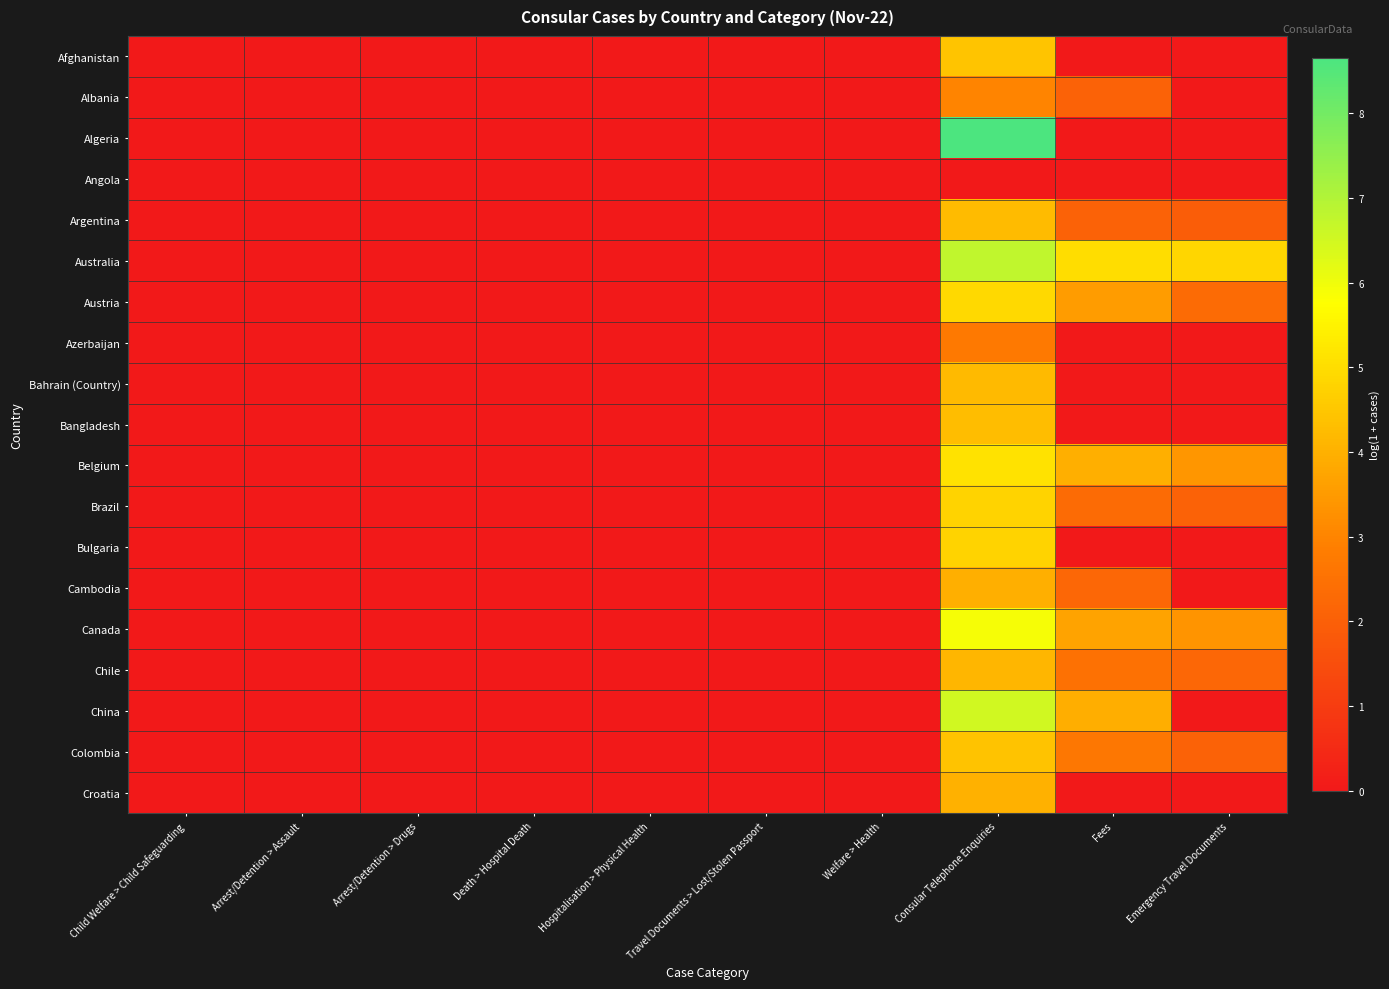

Reading right to left, transcribe all the data shown in this chart.

Afghanistan: Emergency Travel Documents=0.0	Fees=0.0	Consular Telephone Enquiries=4.4	Welfare > Health=0.0	Travel Documents > Lost/Stolen Passport=0.0	Hospitalisation > Physical Health=0.0	Death > Hospital Death=0.0	Arrest/Detention > Drugs=0.0	Arrest/Detention > Assault=0.0	Child Welfare > Child Safeguarding=0.0
Albania: Emergency Travel Documents=0.0	Fees=2.1	Consular Telephone Enquiries=3.0	Welfare > Health=0.0	Travel Documents > Lost/Stolen Passport=0.0	Hospitalisation > Physical Health=0.0	Death > Hospital Death=0.0	Arrest/Detention > Drugs=0.0	Arrest/Detention > Assault=0.0	Child Welfare > Child Safeguarding=0.0
Algeria: Emergency Travel Documents=0.0	Fees=0.0	Consular Telephone Enquiries=8.6	Welfare > Health=0.0	Travel Documents > Lost/Stolen Passport=0.0	Hospitalisation > Physical Health=0.0	Death > Hospital Death=0.0	Arrest/Detention > Drugs=0.0	Arrest/Detention > Assault=0.0	Child Welfare > Child Safeguarding=0.0
Angola: Emergency Travel Documents=0.0	Fees=0.0	Consular Telephone Enquiries=0.0	Welfare > Health=0.0	Travel Documents > Lost/Stolen Passport=0.0	Hospitalisation > Physical Health=0.0	Death > Hospital Death=0.0	Arrest/Detention > Drugs=0.0	Arrest/Detention > Assault=0.0	Child Welfare > Child Safeguarding=0.0
Argentina: Emergency Travel Documents=1.9	Fees=2.1	Consular Telephone Enquiries=4.2	Welfare > Health=0.0	Travel Documents > Lost/Stolen Passport=0.0	Hospitalisation > Physical Health=0.0	Death > Hospital Death=0.0	Arrest/Detention > Drugs=0.0	Arrest/Detention > Assault=0.0	Child Welfare > Child Safeguarding=0.0
Australia: Emergency Travel Documents=4.9	Fees=5.0	Consular Telephone Enquiries=6.8	Welfare > Health=0.0	Travel Documents > Lost/Stolen Passport=0.0	Hospitalisation > Physical Health=0.0	Death > Hospital Death=0.0	Arrest/Detention > Drugs=0.0	Arrest/Detention > Assault=0.0	Child Welfare > Child Safeguarding=0.0
Austria: Emergency Travel Documents=2.3	Fees=3.5	Consular Telephone Enquiries=4.9	Welfare > Health=0.0	Travel Documents > Lost/Stolen Passport=0.0	Hospitalisation > Physical Health=0.0	Death > Hospital Death=0.0	Arrest/Detention > Drugs=0.0	Arrest/Detention > Assault=0.0	Child Welfare > Child Safeguarding=0.0
Azerbaijan: Emergency Travel Documents=0.0	Fees=0.0	Consular Telephone Enquiries=2.7	Welfare > Health=0.0	Travel Documents > Lost/Stolen Passport=0.0	Hospitalisation > Physical Health=0.0	Death > Hospital Death=0.0	Arrest/Detention > Drugs=0.0	Arrest/Detention > Assault=0.0	Child Welfare > Child Safeguarding=0.0
Bahrain (Country): Emergency Travel Documents=0.0	Fees=0.0	Consular Telephone Enquiries=4.2	Welfare > Health=0.0	Travel Documents > Lost/Stolen Passport=0.0	Hospitalisation > Physical Health=0.0	Death > Hospital Death=0.0	Arrest/Detention > Drugs=0.0	Arrest/Detention > Assault=0.0	Child Welfare > Child Safeguarding=0.0
Bangladesh: Emergency Travel Documents=0.0	Fees=0.0	Consular Telephone Enquiries=4.3	Welfare > Health=0.0	Travel Documents > Lost/Stolen Passport=0.0	Hospitalisation > Physical Health=0.0	Death > Hospital Death=0.0	Arrest/Detention > Drugs=0.0	Arrest/Detention > Assault=0.0	Child Welfare > Child Safeguarding=0.0
Belgium: Emergency Travel Documents=3.4	Fees=4.0	Consular Telephone Enquiries=5.1	Welfare > Health=0.0	Travel Documents > Lost/Stolen Passport=0.0	Hospitalisation > Physical Health=0.0	Death > Hospital Death=0.0	Arrest/Detention > Drugs=0.0	Arrest/Detention > Assault=0.0	Child Welfare > Child Safeguarding=0.0
Brazil: Emergency Travel Documents=2.1	Fees=2.3	Consular Telephone Enquiries=4.8	Welfare > Health=0.0	Travel Documents > Lost/Stolen Passport=0.0	Hospitalisation > Physical Health=0.0	Death > Hospital Death=0.0	Arrest/Detention > Drugs=0.0	Arrest/Detention > Assault=0.0	Child Welfare > Child Safeguarding=0.0
Bulgaria: Emergency Travel Documents=0.0	Fees=0.0	Consular Telephone Enquiries=4.8	Welfare > Health=0.0	Travel Documents > Lost/Stolen Passport=0.0	Hospitalisation > Physical Health=0.0	Death > Hospital Death=0.0	Arrest/Detention > Drugs=0.0	Arrest/Detention > Assault=0.0	Child Welfare > Child Safeguarding=0.0
Cambodia: Emergency Travel Documents=0.0	Fees=2.2	Consular Telephone Enquiries=4.0	Welfare > Health=0.0	Travel Documents > Lost/Stolen Passport=0.0	Hospitalisation > Physical Health=0.0	Death > Hospital Death=0.0	Arrest/Detention > Drugs=0.0	Arrest/Detention > Assault=0.0	Child Welfare > Child Safeguarding=0.0
Canada: Emergency Travel Documents=3.4	Fees=3.7	Consular Telephone Enquiries=5.9	Welfare > Health=0.0	Travel Documents > Lost/Stolen Passport=0.0	Hospitalisation > Physical Health=0.0	Death > Hospital Death=0.0	Arrest/Detention > Drugs=0.0	Arrest/Detention > Assault=0.0	Child Welfare > Child Safeguarding=0.0
Chile: Emergency Travel Documents=2.2	Fees=2.5	Consular Telephone Enquiries=4.1	Welfare > Health=0.0	Travel Documents > Lost/Stolen Passport=0.0	Hospitalisation > Physical Health=0.0	Death > Hospital Death=0.0	Arrest/Detention > Drugs=0.0	Arrest/Detention > Assault=0.0	Child Welfare > Child Safeguarding=0.0
China: Emergency Travel Documents=0.0	Fees=3.9	Consular Telephone Enquiries=6.5	Welfare > Health=0.0	Travel Documents > Lost/Stolen Passport=0.0	Hospitalisation > Physical Health=0.0	Death > Hospital Death=0.0	Arrest/Detention > Drugs=0.0	Arrest/Detention > Assault=0.0	Child Welfare > Child Safeguarding=0.0
Colombia: Emergency Travel Documents=2.1	Fees=2.6	Consular Telephone Enquiries=4.4	Welfare > Health=0.0	Travel Documents > Lost/Stolen Passport=0.0	Hospitalisation > Physical Health=0.0	Death > Hospital Death=0.0	Arrest/Detention > Drugs=0.0	Arrest/Detention > Assault=0.0	Child Welfare > Child Safeguarding=0.0
Croatia: Emergency Travel Documents=0.0	Fees=0.0	Consular Telephone Enquiries=4.0	Welfare > Health=0.0	Travel Documents > Lost/Stolen Passport=0.0	Hospitalisation > Physical Health=0.0	Death > Hospital Death=0.0	Arrest/Detention > Drugs=0.0	Arrest/Detention > Assault=0.0	Child Welfare > Child Safeguarding=0.0